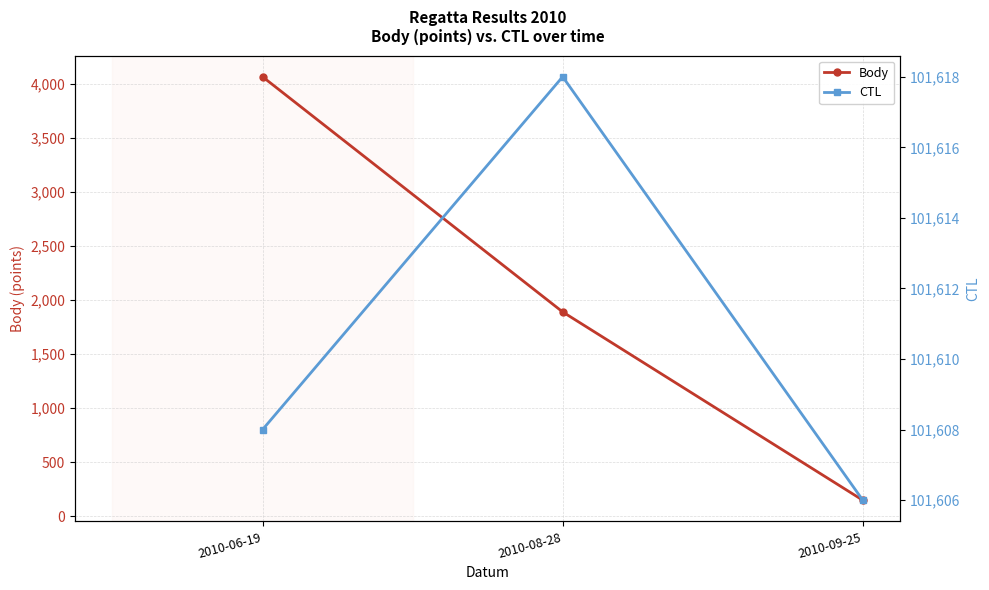

What is the label of the 2nd point from the left?

2010-08-28